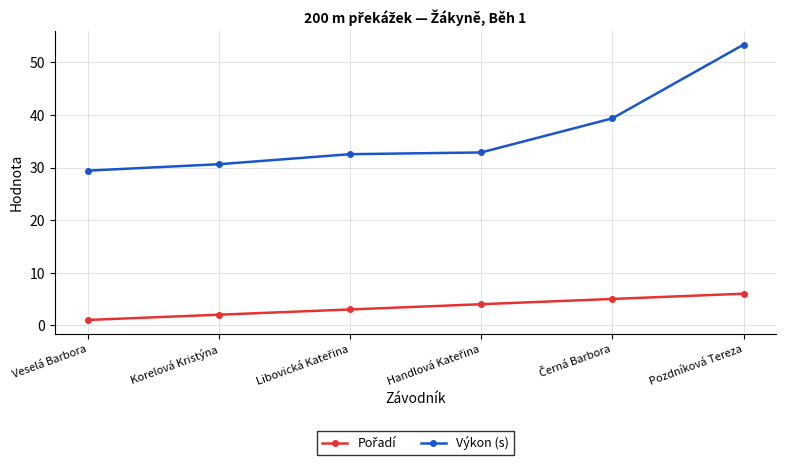

True or false: Výkon (s) has more than 2 interior local peaks.

False